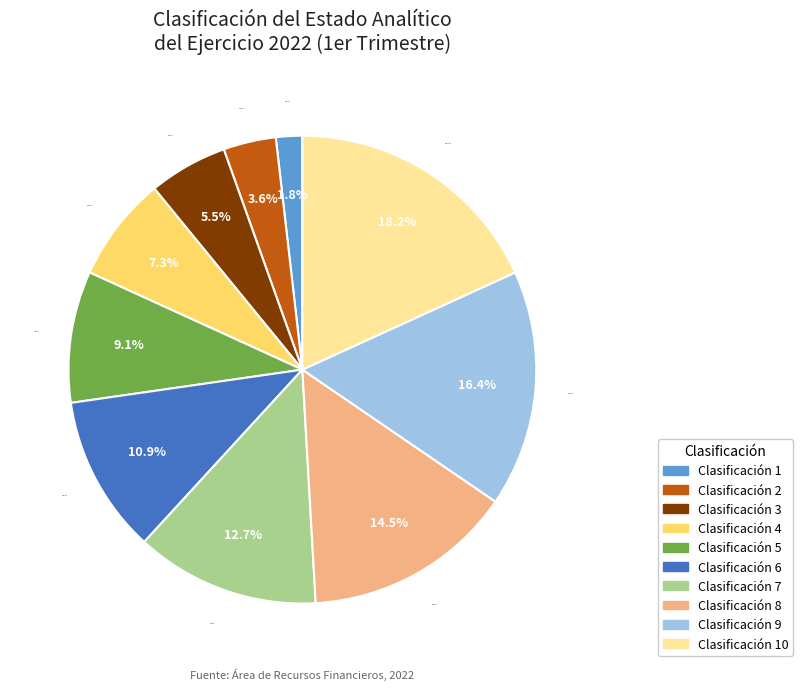

Does any single category account for the majority?

No